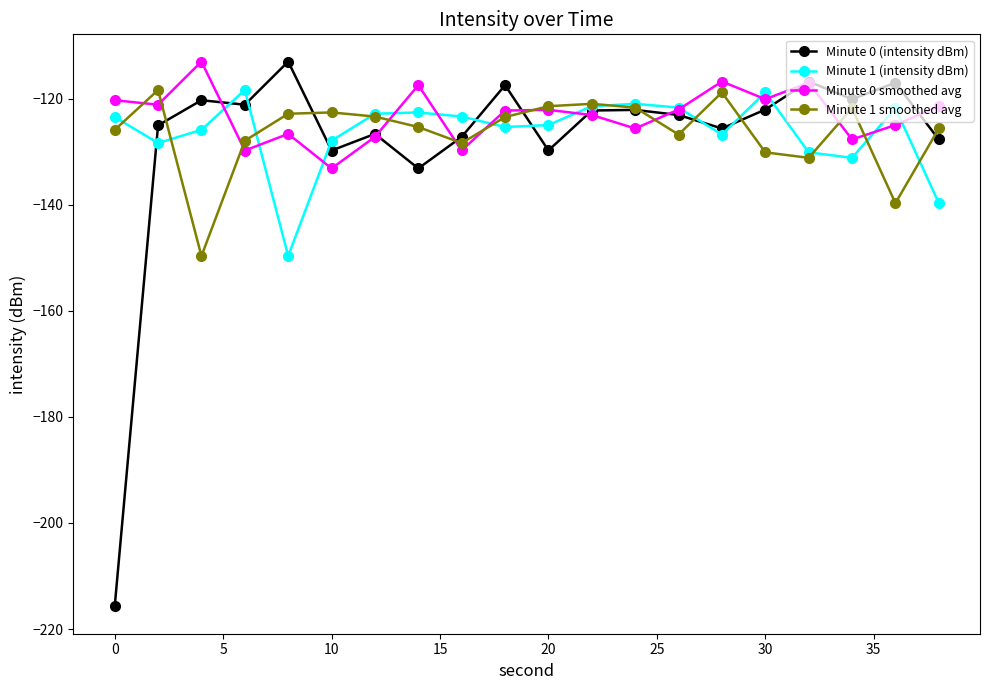

True or false: Minute 0 smoothed avg and Minute 0 (intensity dBm) cross at least once.

True